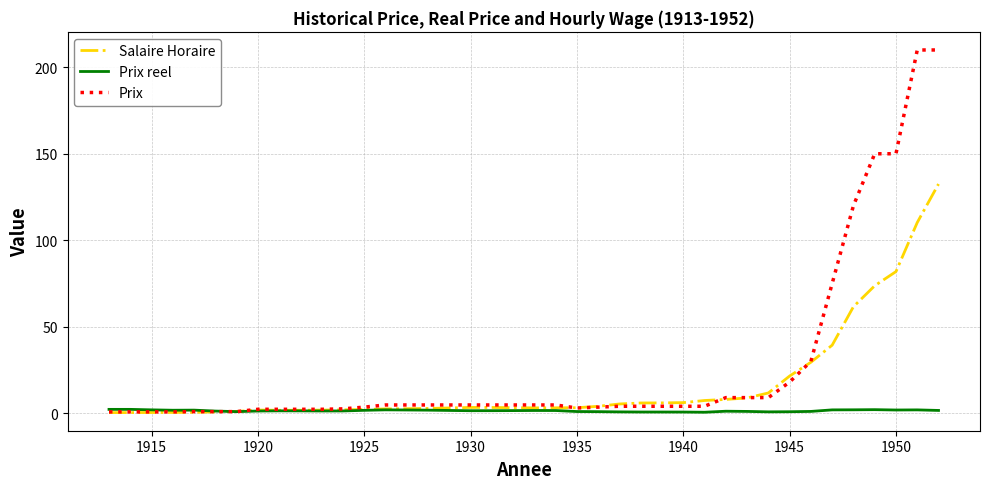

Is this an area chart (filled region under the line)?

No